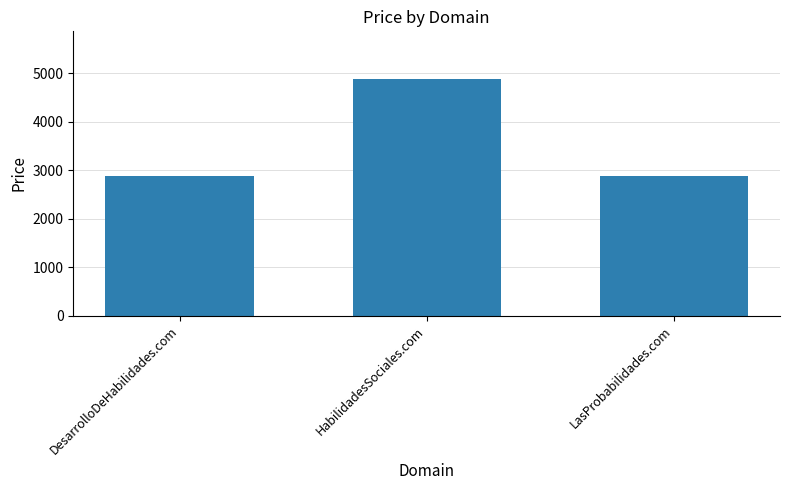

How many values are between 2888 and 4888?

3